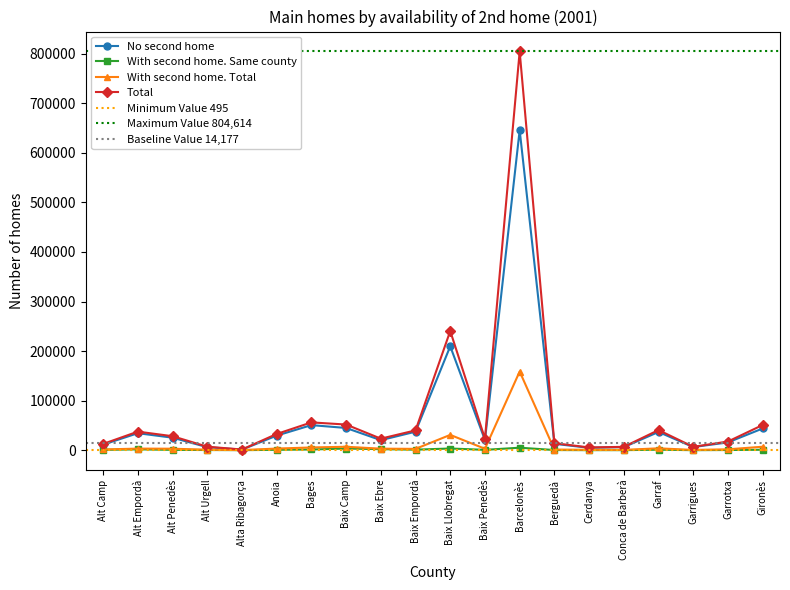

The value of With second home. Total at Garraf is 5284. True or false?

False